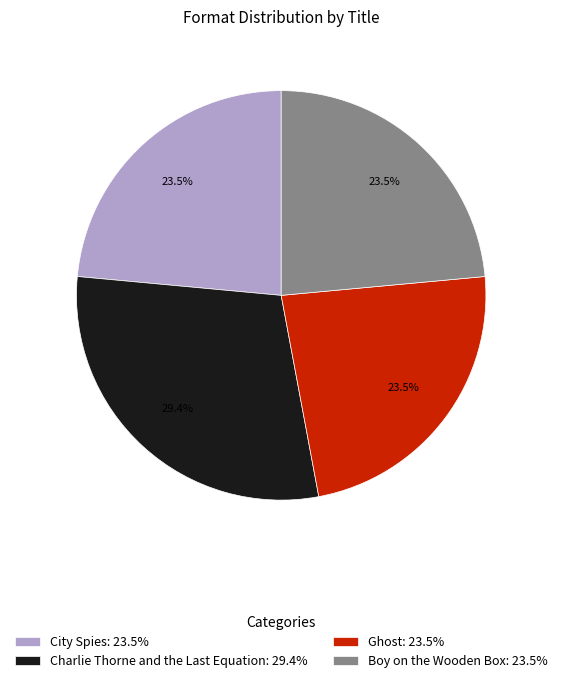

To the nearest percent, what is the average slice percentage?

25%